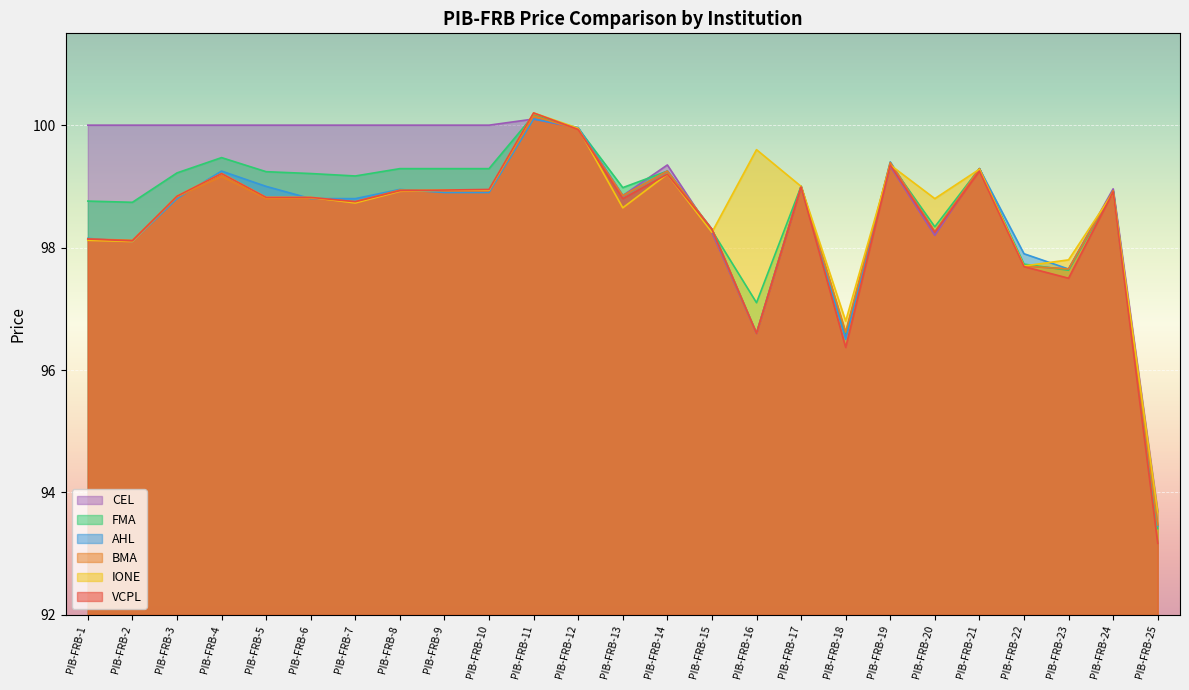

Rank the series by their maximum value, from lowest to highest.

AHL, CEL, BMA, FMA, VCPL, IONE